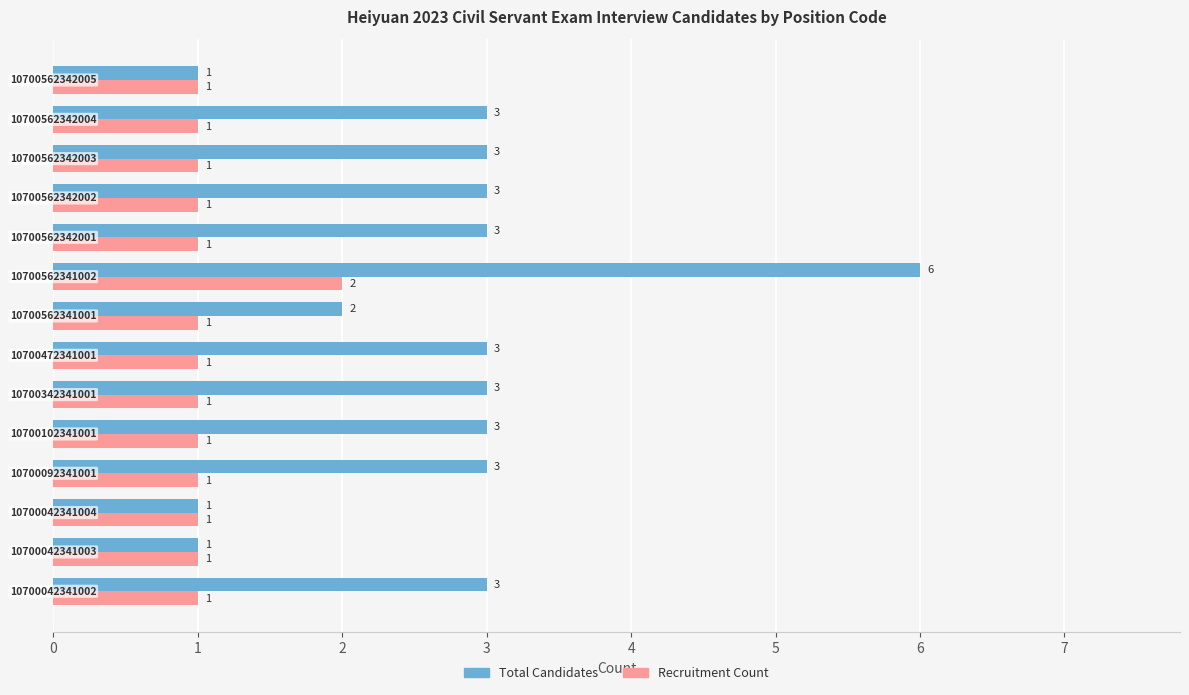

Rank the series by their maximum value, from highest to lowest.

Total Candidates, Recruitment Count